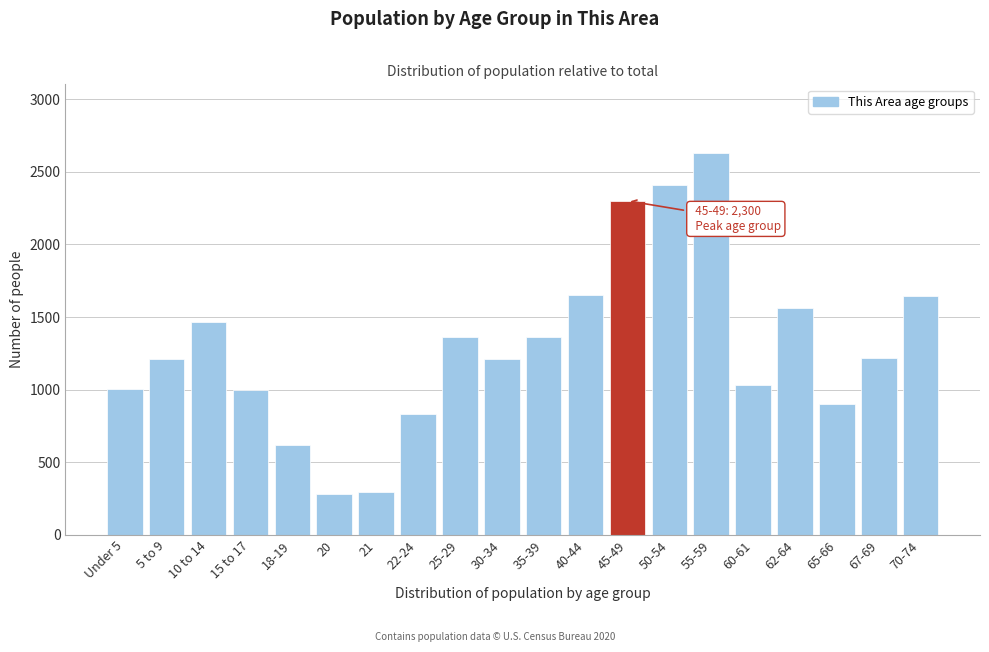

What is the label of the 10th bar from the right?

35-39